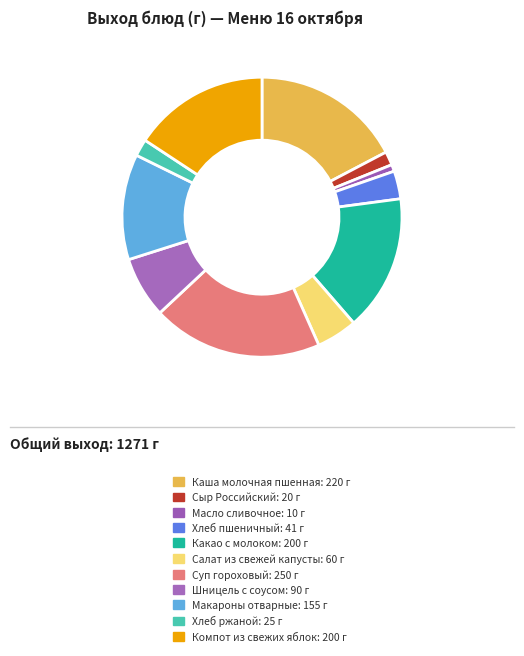

The Суп гороховый slice represents 20% of the pie. True or false?

True